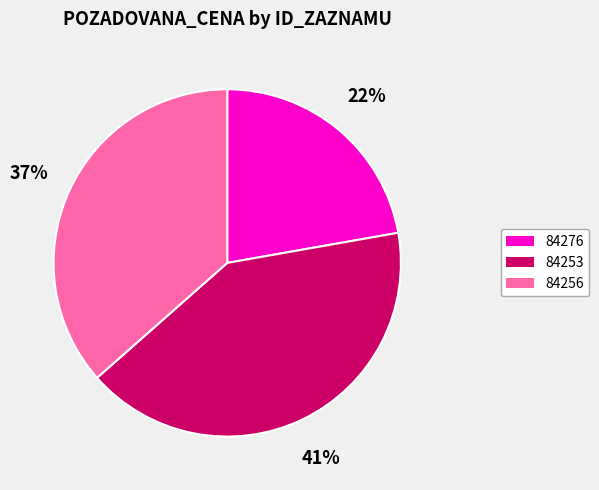

To the nearest percent, what is the combined percentage of 84253 and 84256?

78%